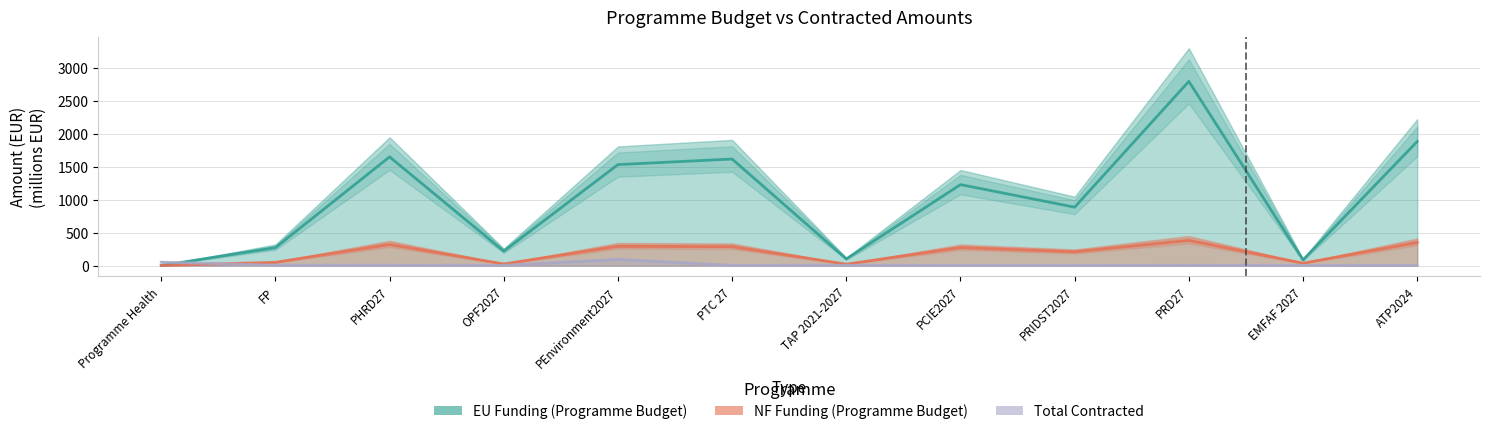

Between PRD27 and PTC 27, which is larger?

PRD27